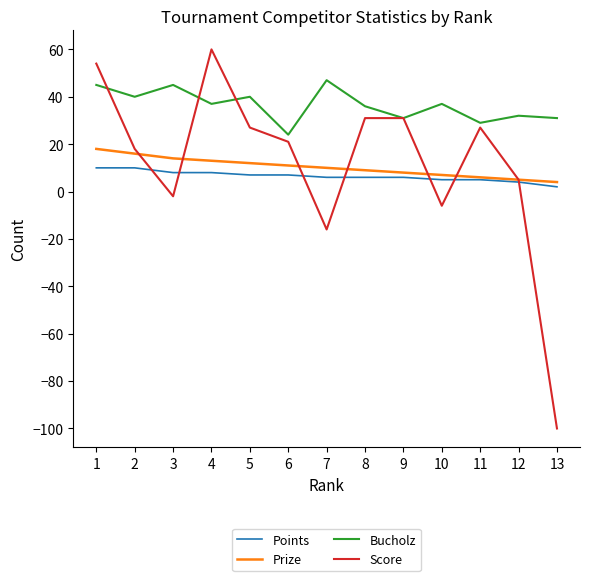

What is the greatest value displayed?

60